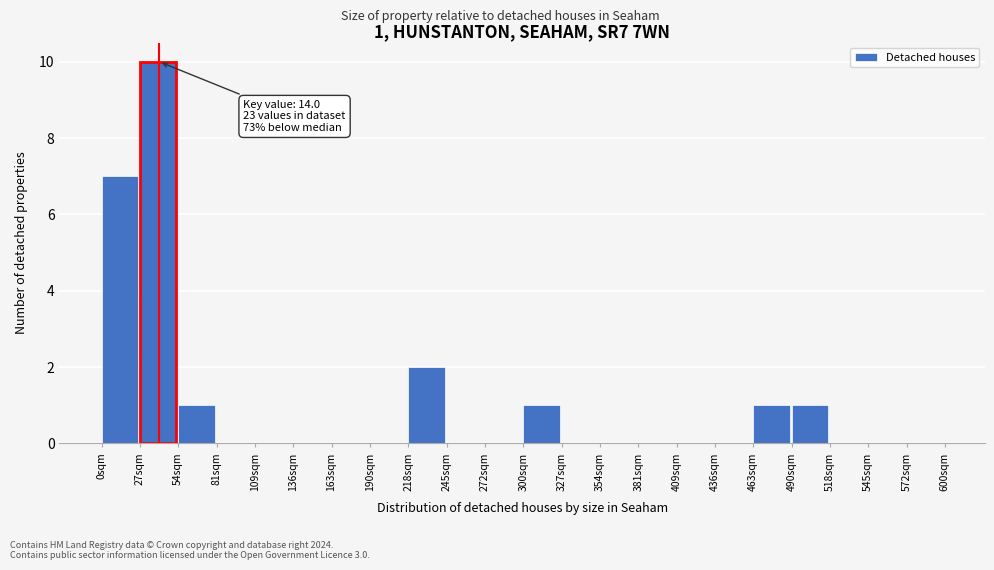

Which range on the x-axis has the tallest bar?

25 to 55